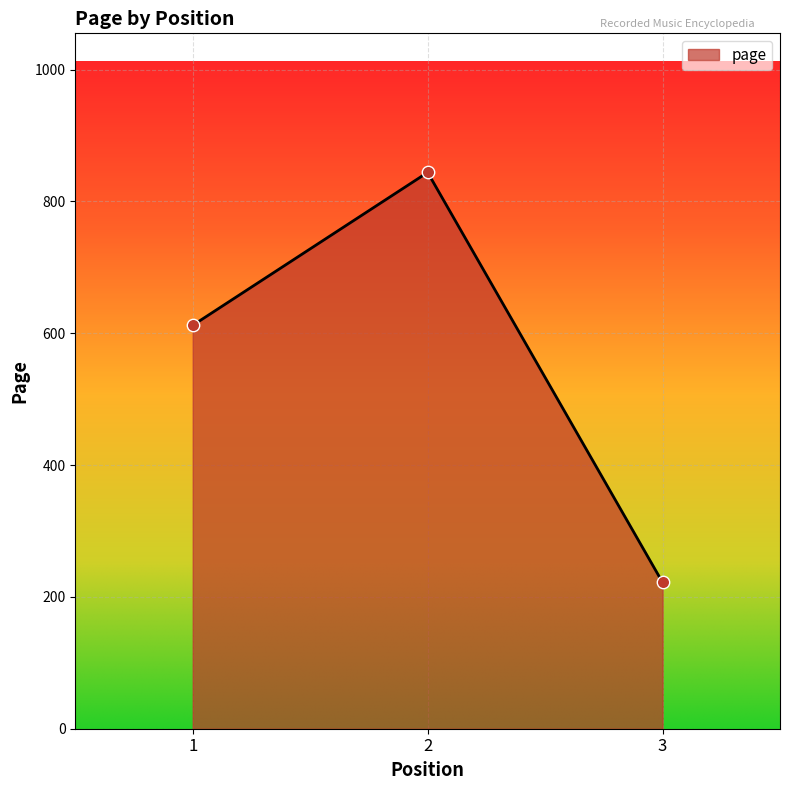

Approximately how many times larger is the value at 2 compared to 1?

1.4